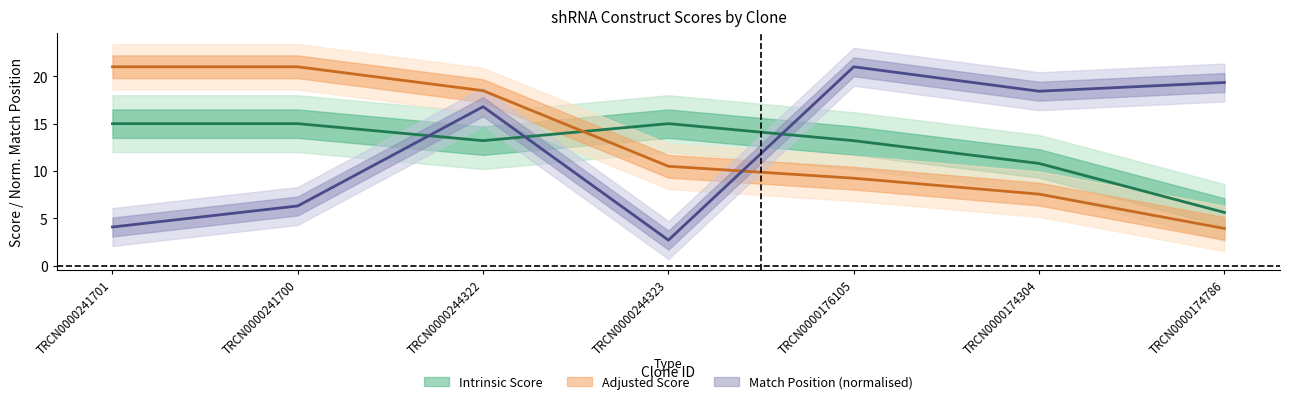

What is the label of the 2nd point from the right?

TRCN0000174304